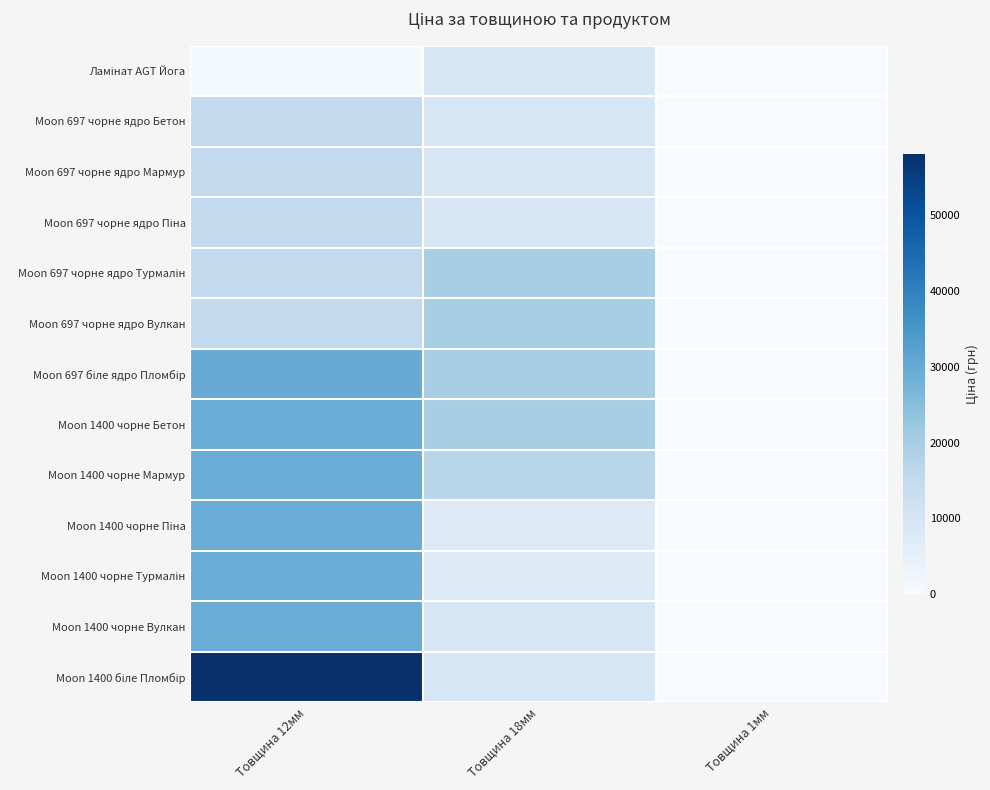

What is the minimum value shown in the chart?

56.7